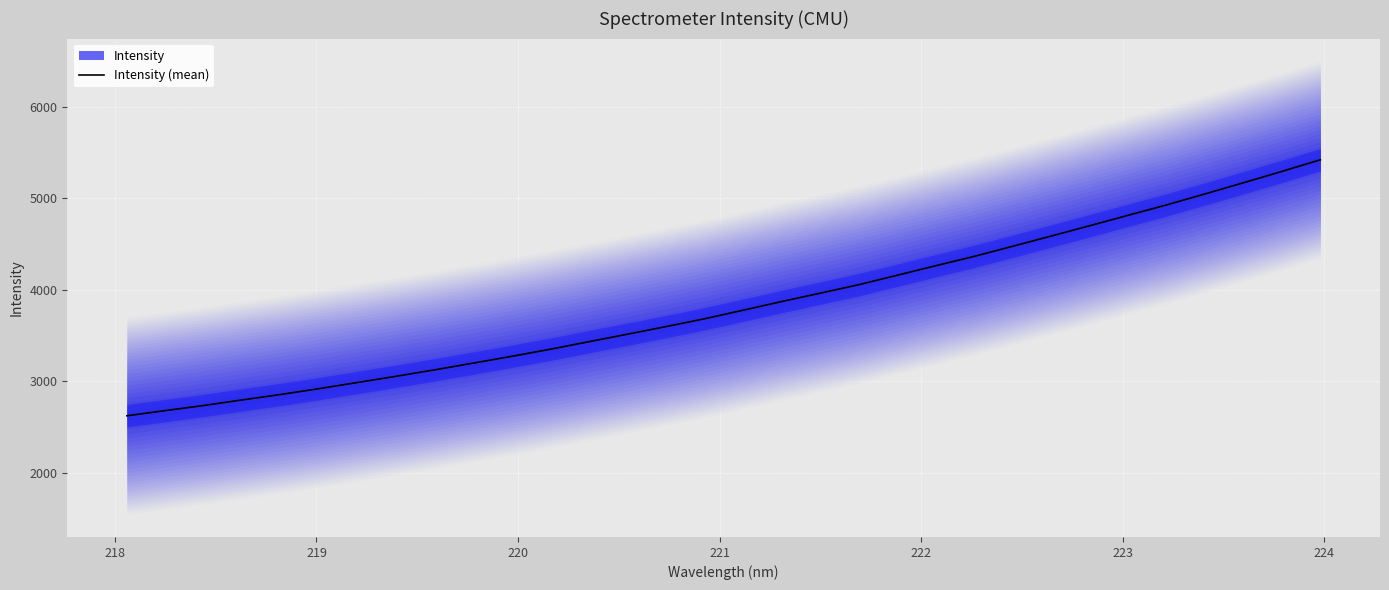

What is the lowest value of the Intensity (mean) series?

2621.5